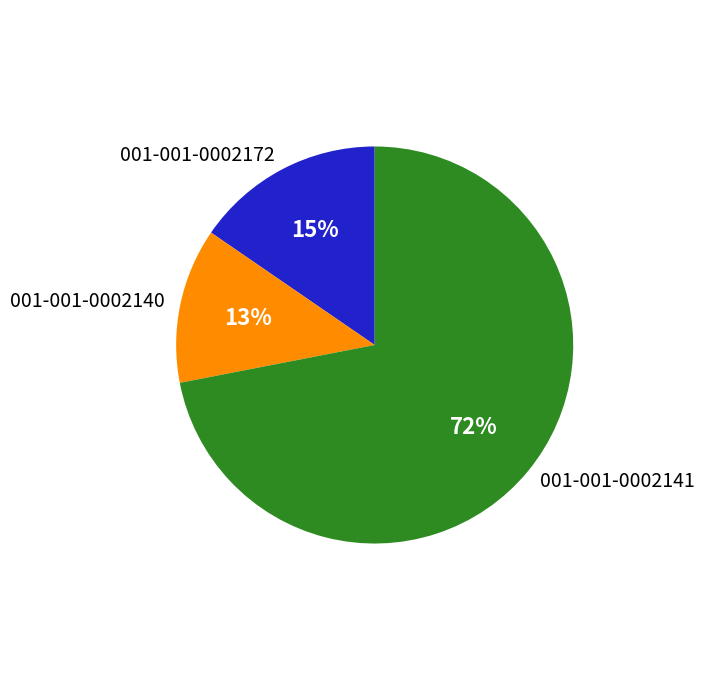

Approximately how many times larger is the value at 001-001-0002172 compared to 001-001-0002141?

0.2